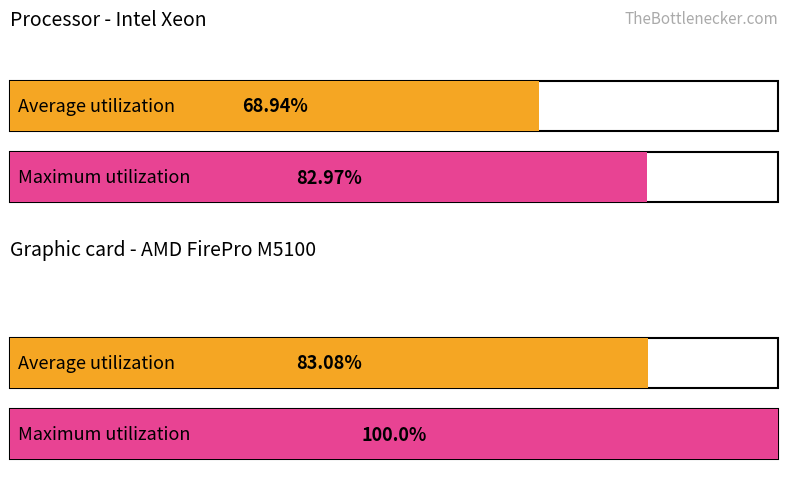

Does the chart contain any negative values?

No